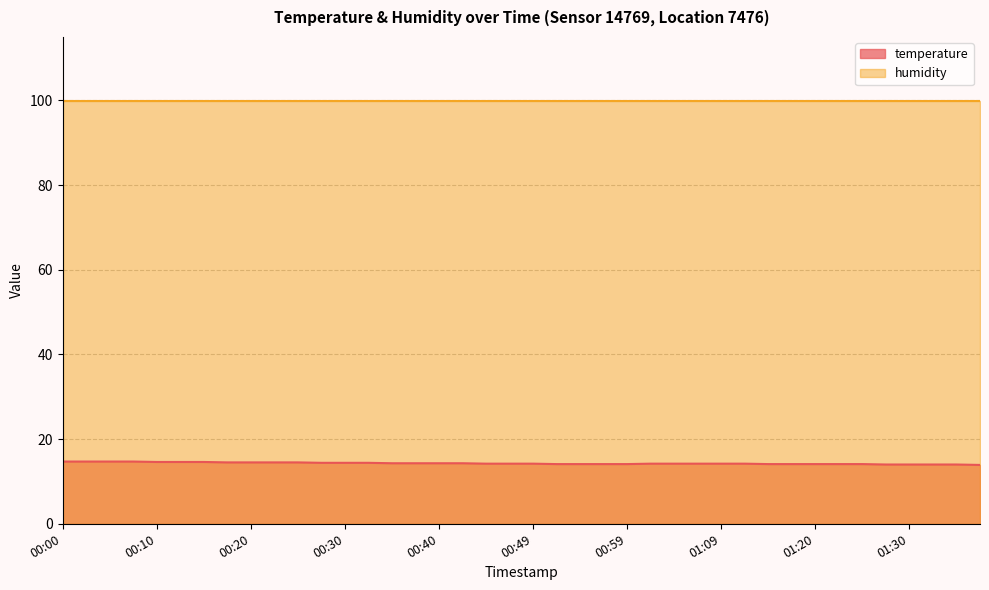

What is the minimum value shown in the chart?

13.9